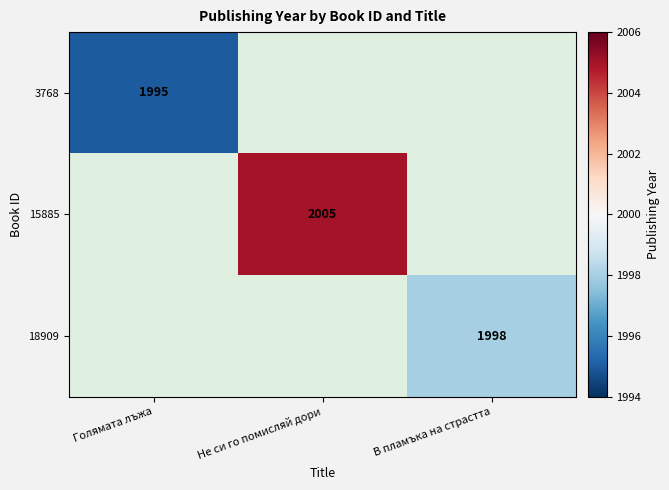

The value of 18909 at В пламъка на страстта is 736. True or false?

False